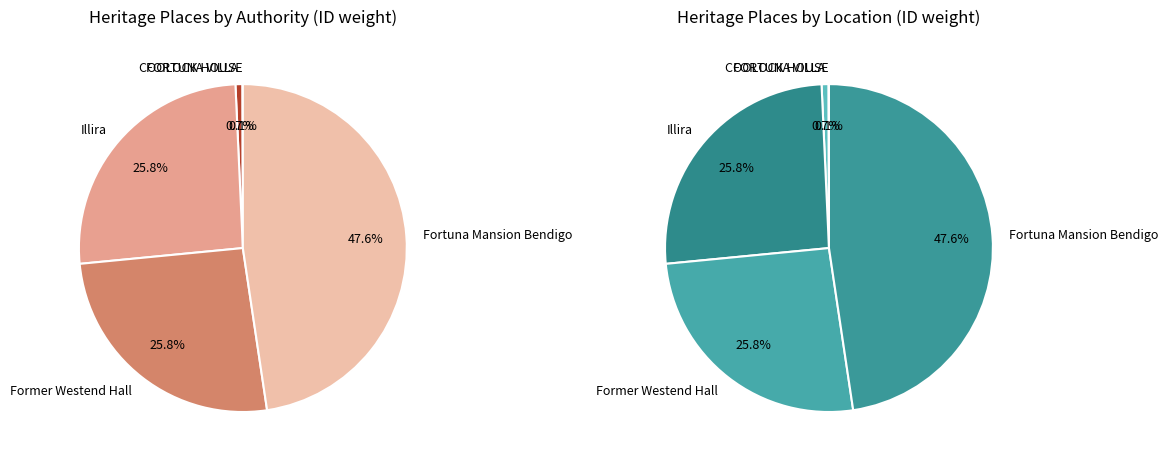

To the nearest percent, what is the average slice percentage?

20%